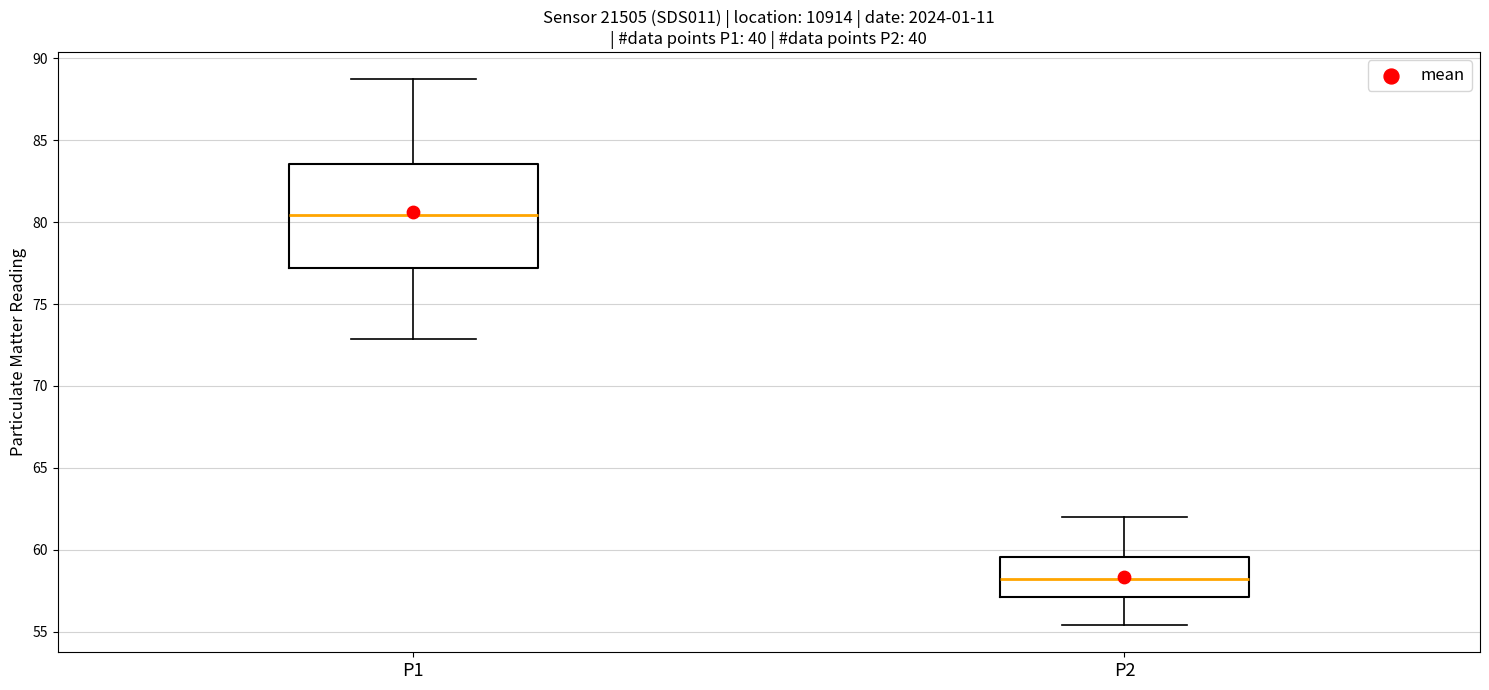

Where does the median line of the box for P2 sit on the y-axis? The values are not printed on the chart, so give them approximately, as read against the axis.

58.5